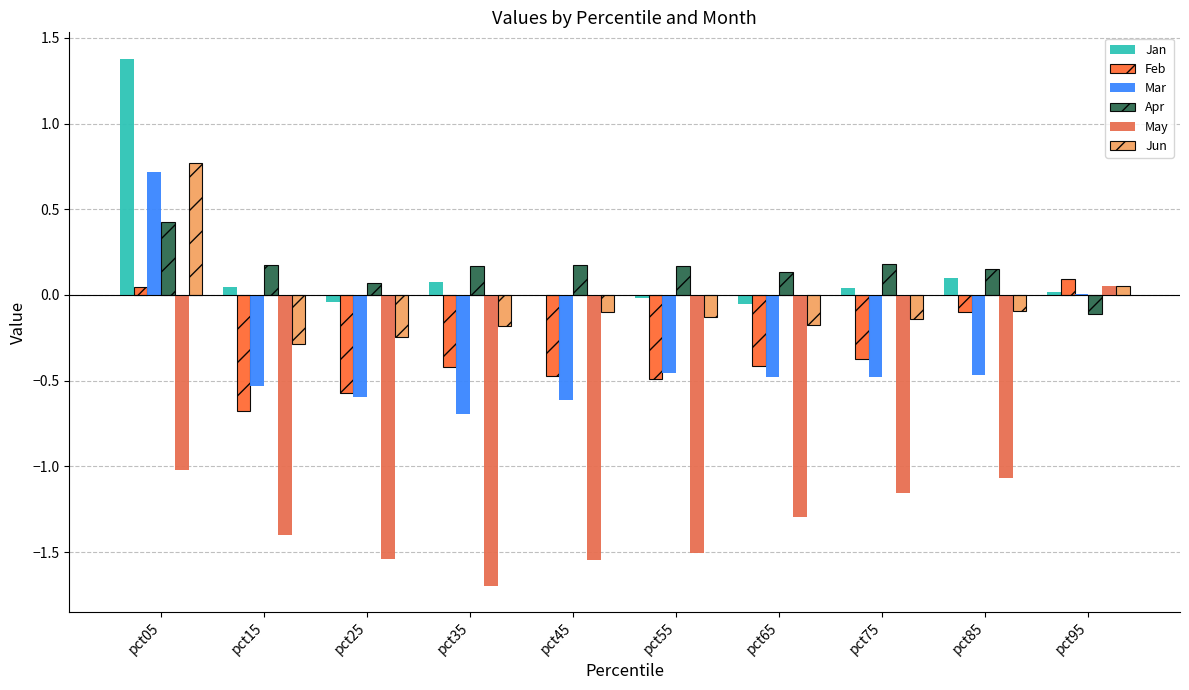

How many series are shown in this chart?

6